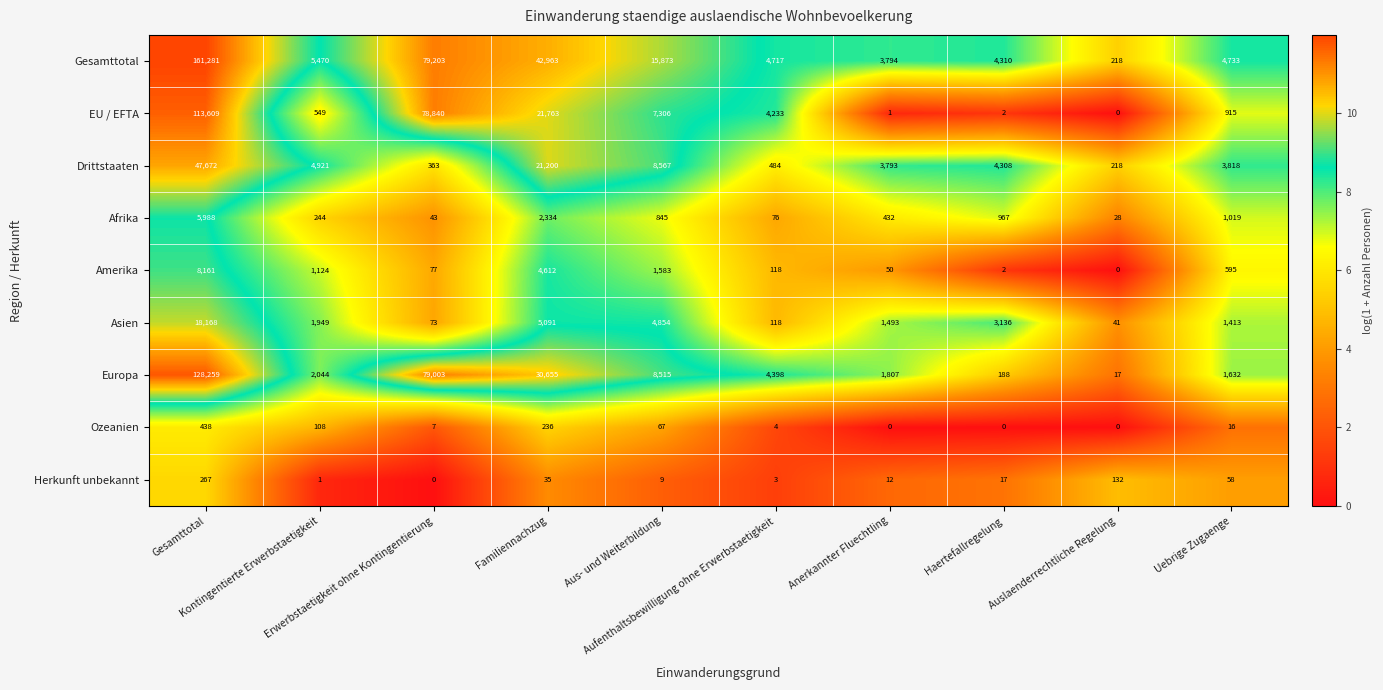

What is the difference between the maximum and minimum values in the Europa series?

128242